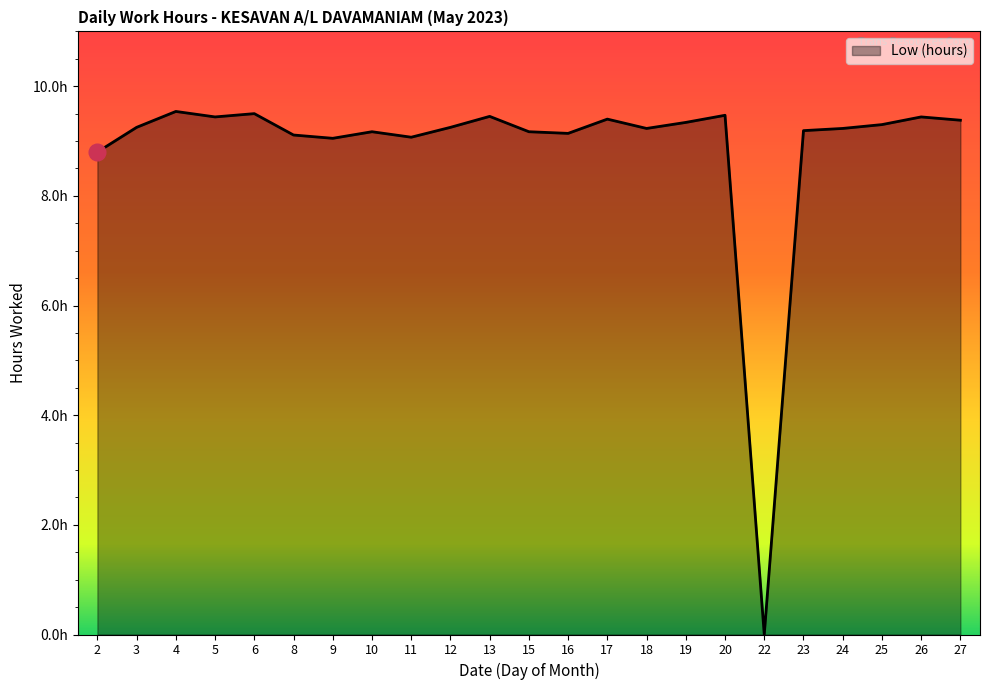

What is the approximate value at 11?

9.1